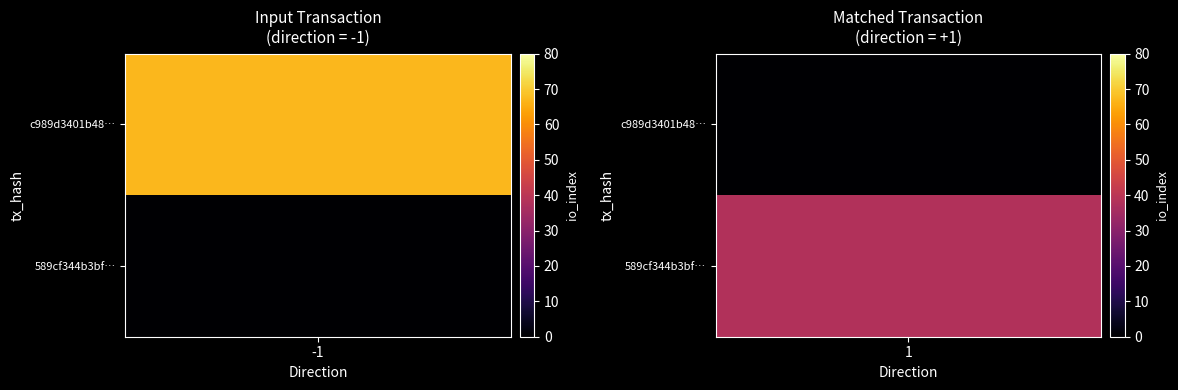

How many values in c989d3401b48267fa7a4121aa5f86900fb606a8 are above zero?

1